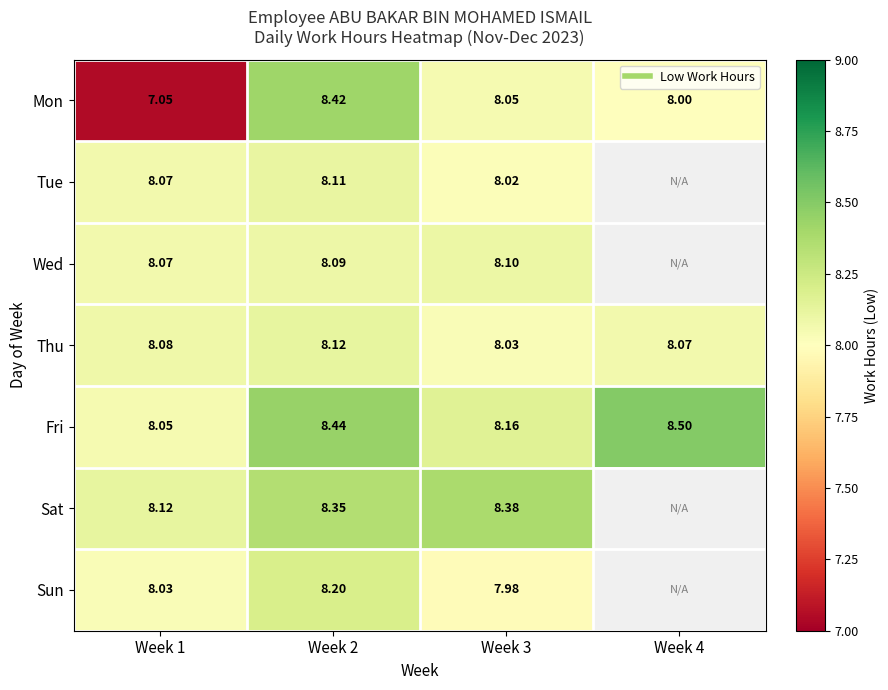

Which series has the widest spread of values?

Mon